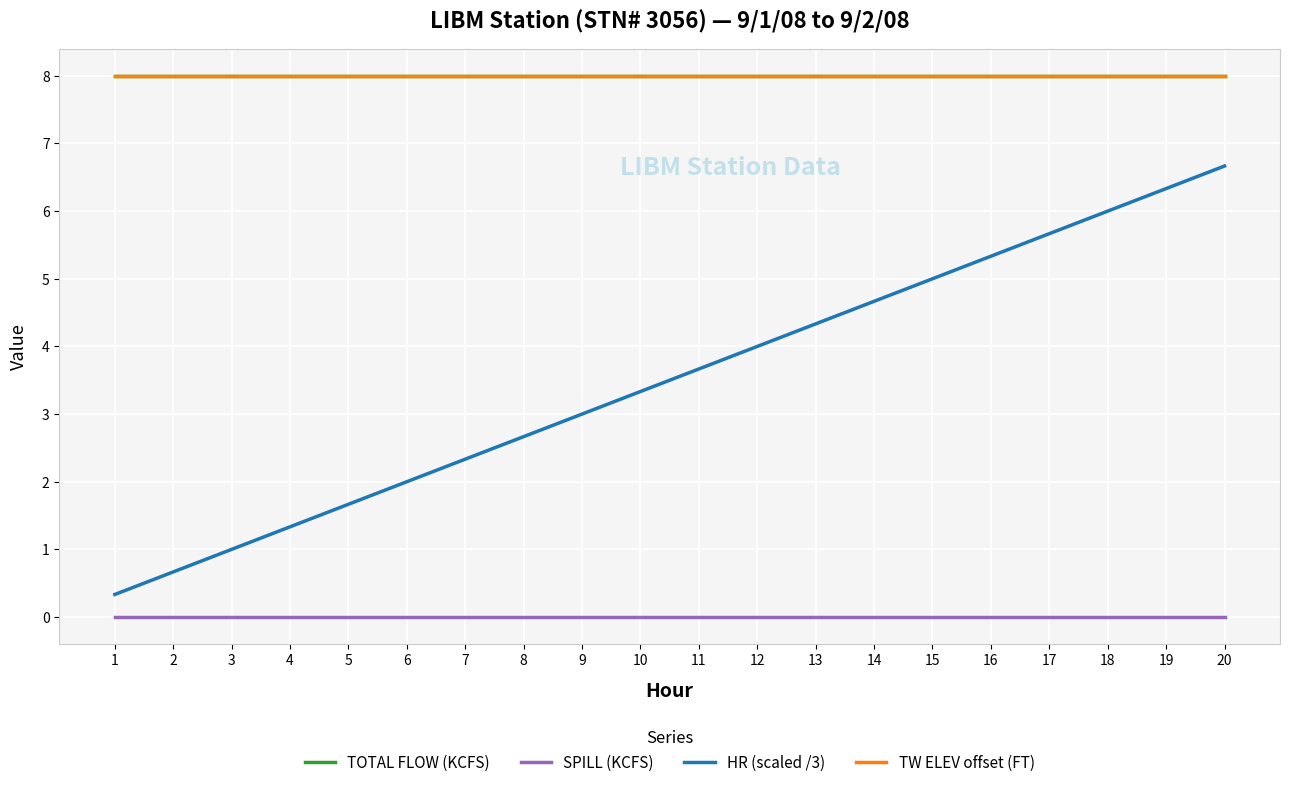

Does the chart have visible grid lines?

Yes